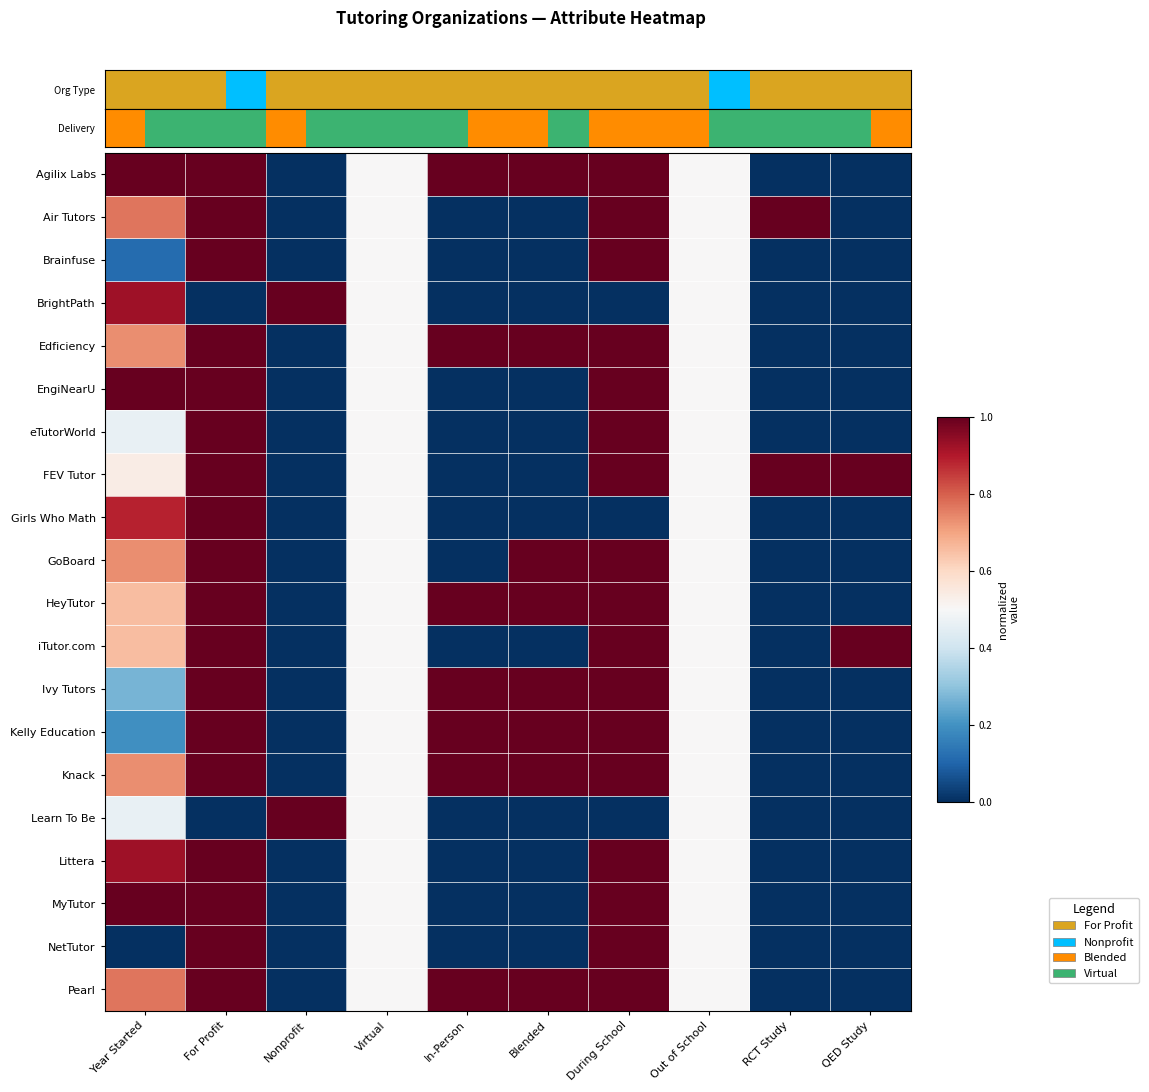

Count the number of categories in the chart.

10